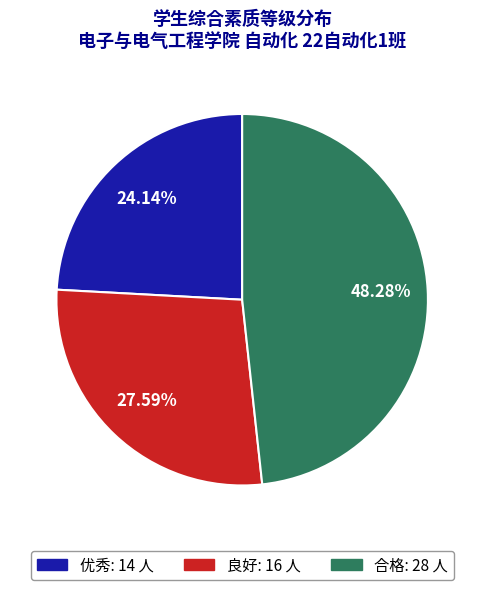

Is 合格 the majority of the pie?

No